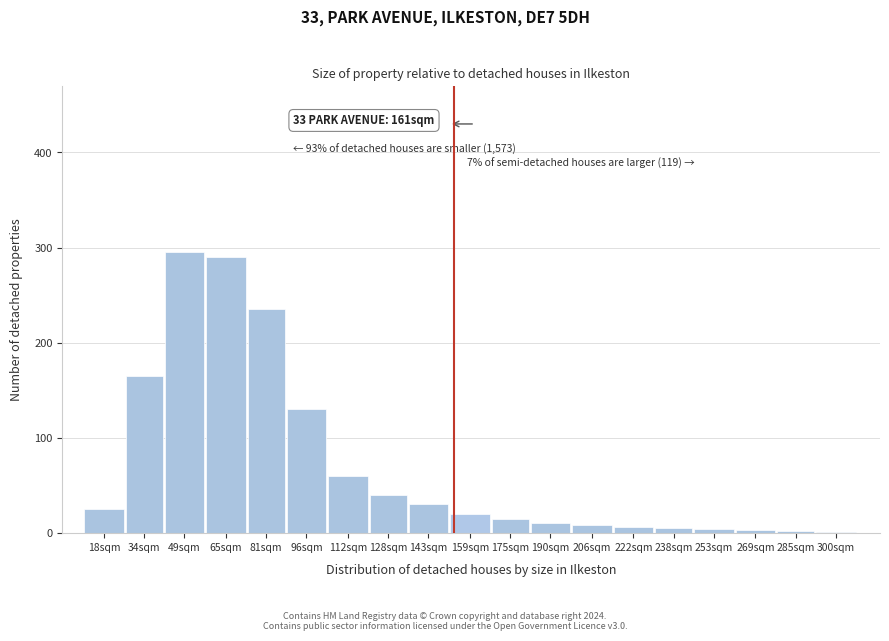

What is the maximum value shown in the chart?

295